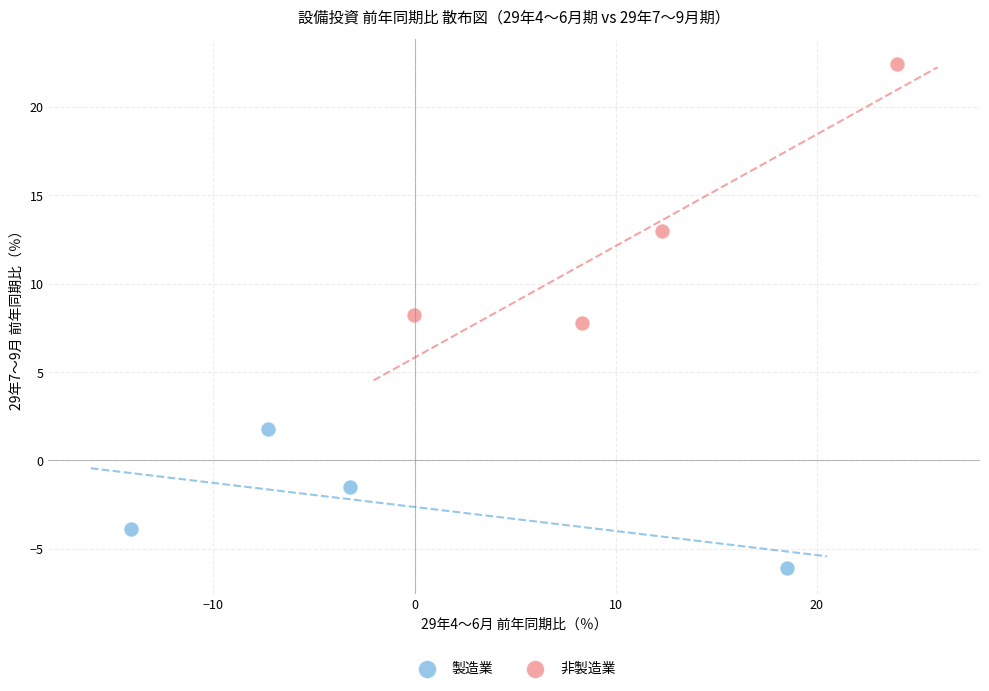

Which series contains the lowest Y value?

製造業